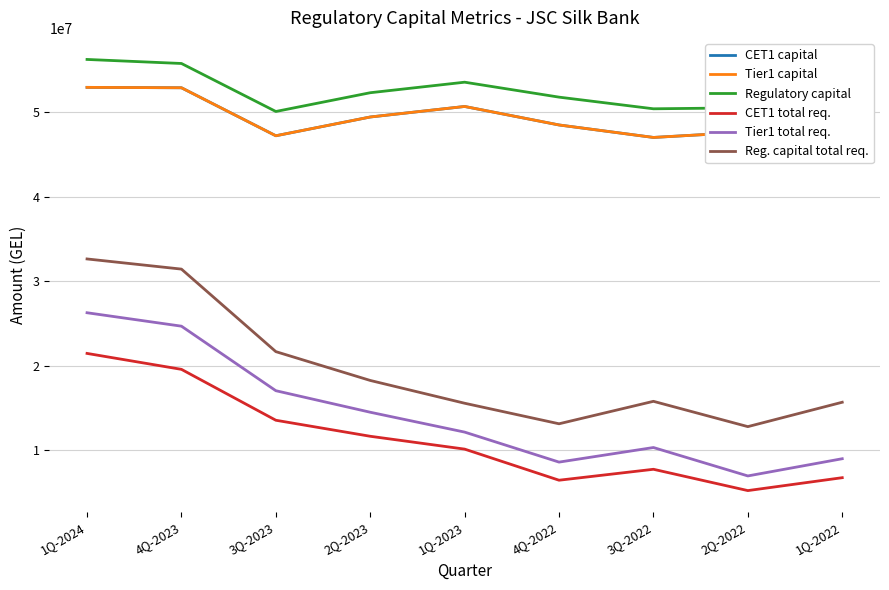

Reading left to right, transcribe all the data shown in this chart.

CET1 capital: 1Q-2024=52964687.2	4Q-2023=52917484.0	3Q-2023=47232568.2	2Q-2023=49454613.1	1Q-2023=50701215.9	4Q-2022=48511184.5	3Q-2022=47033072.1	2Q-2022=47669109.7	1Q-2022=48782730.1
Tier1 capital: 1Q-2024=52964687.2	4Q-2023=52917484.0	3Q-2023=47232568.2	2Q-2023=49454613.1	1Q-2023=50701215.9	4Q-2022=48511184.5	3Q-2022=47033072.1	2Q-2022=47669109.7	1Q-2022=48782730.1
Regulatory capital: 1Q-2024=56270937.2	4Q-2023=55792484.0	3Q-2023=50107568.2	2Q-2023=52329613.1	1Q-2023=53576215.9	4Q-2022=51806334.1	3Q-2022=50425926.1	2Q-2022=50544809.5	1Q-2022=51647000.9
CET1 total req.: 1Q-2024=21454147.0	4Q-2023=19566432.6	3Q-2023=13538236.5	2Q-2023=11640056.8	1Q-2023=10119514.5	4Q-2022=6435500.9	3Q-2022=7730929.7	2Q-2022=5206706.6	1Q-2022=6735696.3
Tier1 total req.: 1Q-2024=26270981.8	4Q-2023=24679557.2	3Q-2023=17037392.6	2Q-2023=14486984.6	1Q-2023=12133949.7	4Q-2022=8581167.2	3Q-2022=10308419.7	2Q-2022=6942485.3	1Q-2022=8981159.3
Reg. capital total req.: 1Q-2024=32642275.9	4Q-2023=31439111.2	3Q-2023=21664886.1	2Q-2023=18251608.7	1Q-2023=15552177.1	4Q-2022=13119687.1	3Q-2022=15779925.7	2Q-2022=12782659.4	1Q-2022=15671110.2